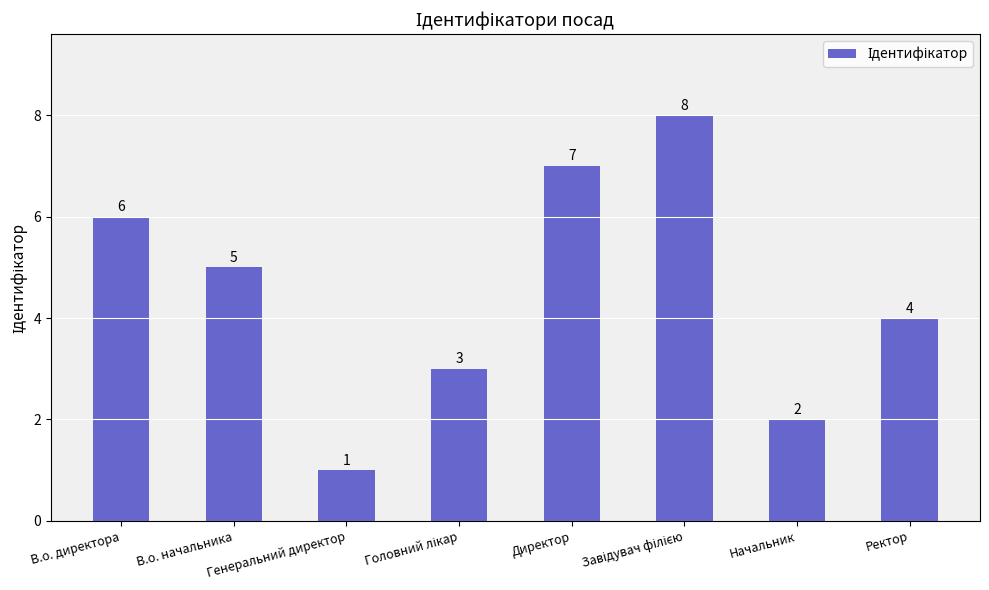

At which category does the chart reach its minimum across all series?

Генеральний директор